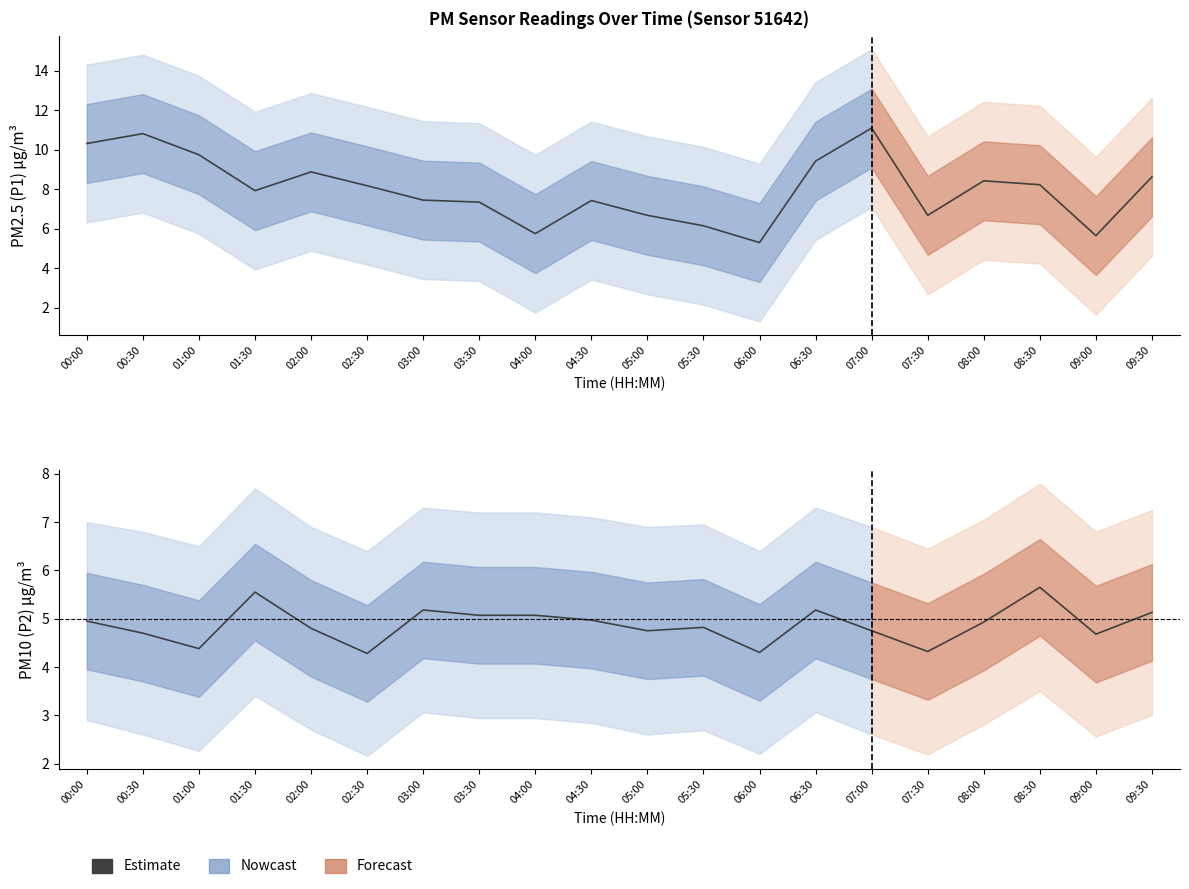

What is the average value of the P1 series?

8.0